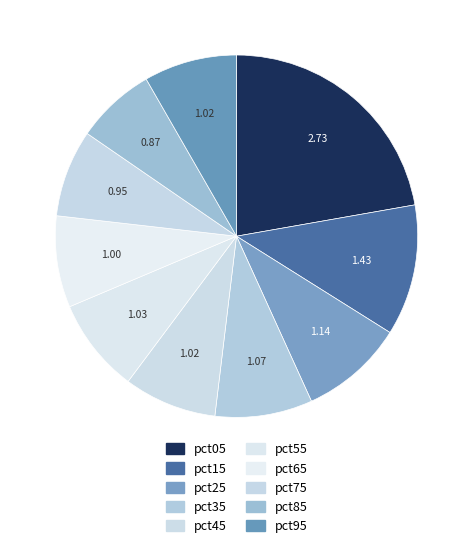

To the nearest percent, what is the difference between the pct25 and pct35 slice percentages?

1%